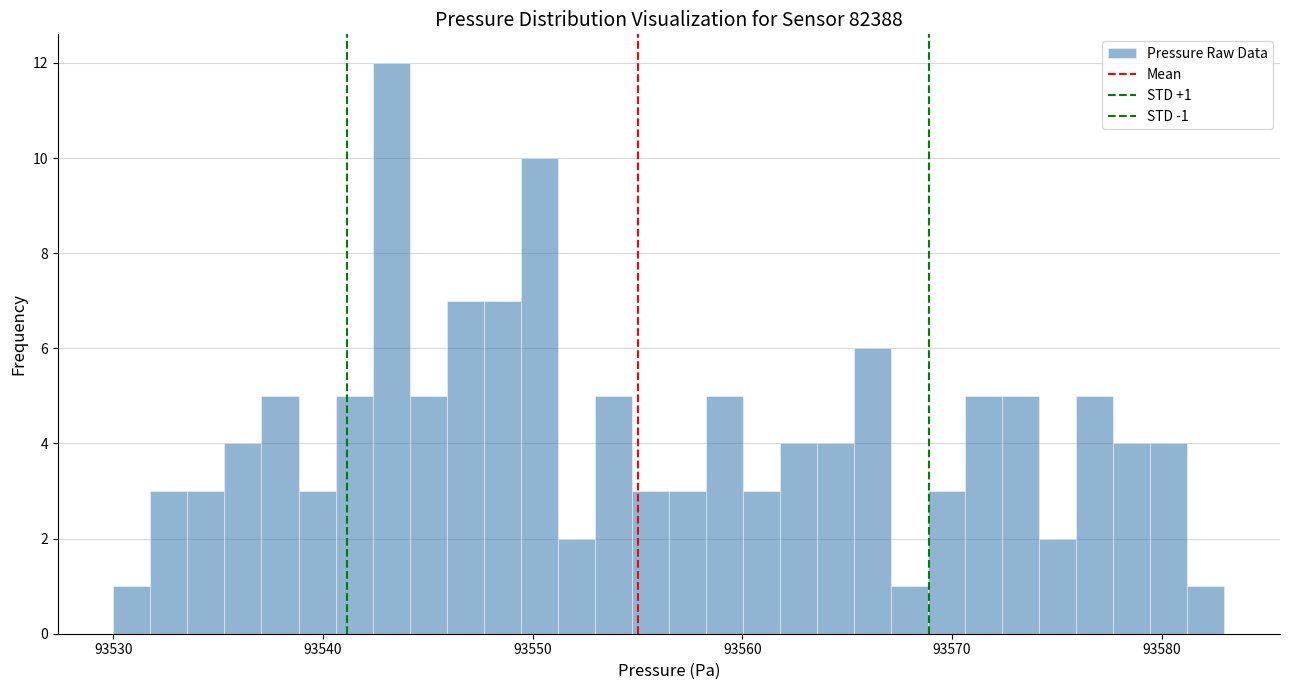

Around what value on the x-axis is the tallest bar? Give the approximate position of its centre, as read against the axis.

93543